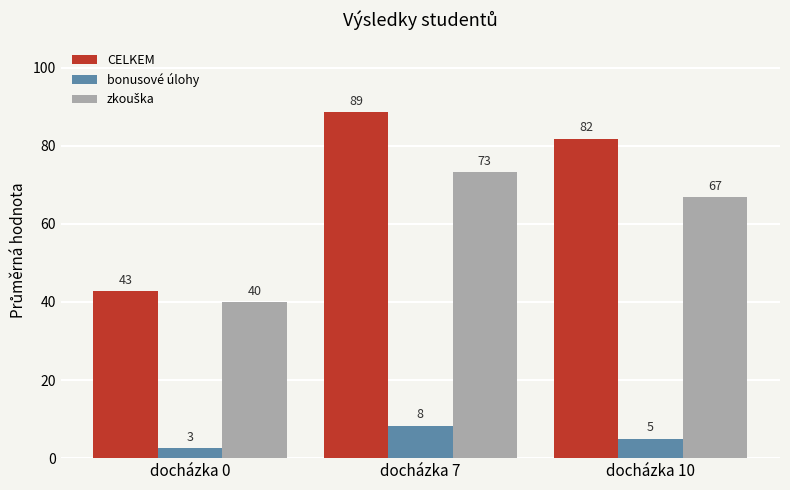

At which category is the sum across all series the highest?

docházka 7